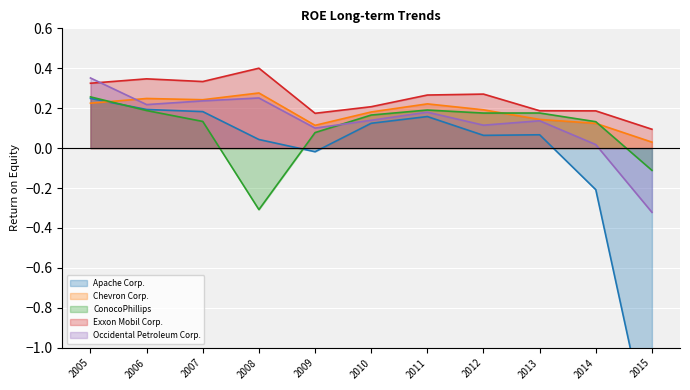

What is the sum of all Chevron Corp. values?

2.0